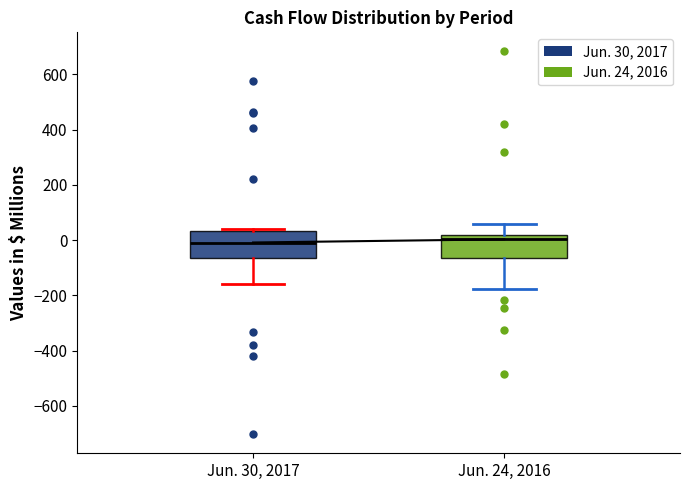

Reading left to right, read every box against the y-axis: the position of its median line, the range the box covers, and the ends of its whiskers. The values are not printed on the chart, so give them approximately, as read against the axis.

Jun. 30, 2017: median 0, box -60 to 40, whiskers -160 to 40 (just above the box's upper edge)
Jun. 24, 2016: median 0, box -60 to 20, whiskers -180 to 60